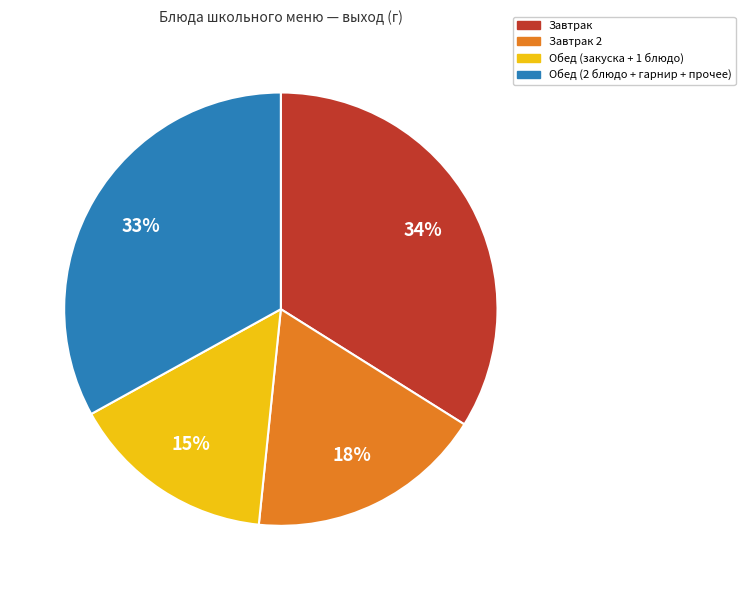

How many segments does this pie chart have?

4